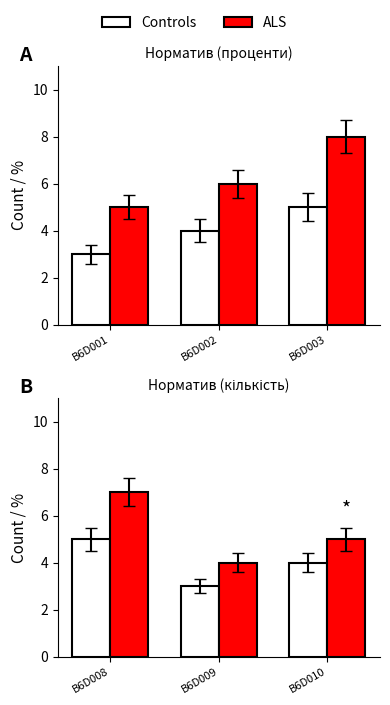

Are the bars horizontal?

No